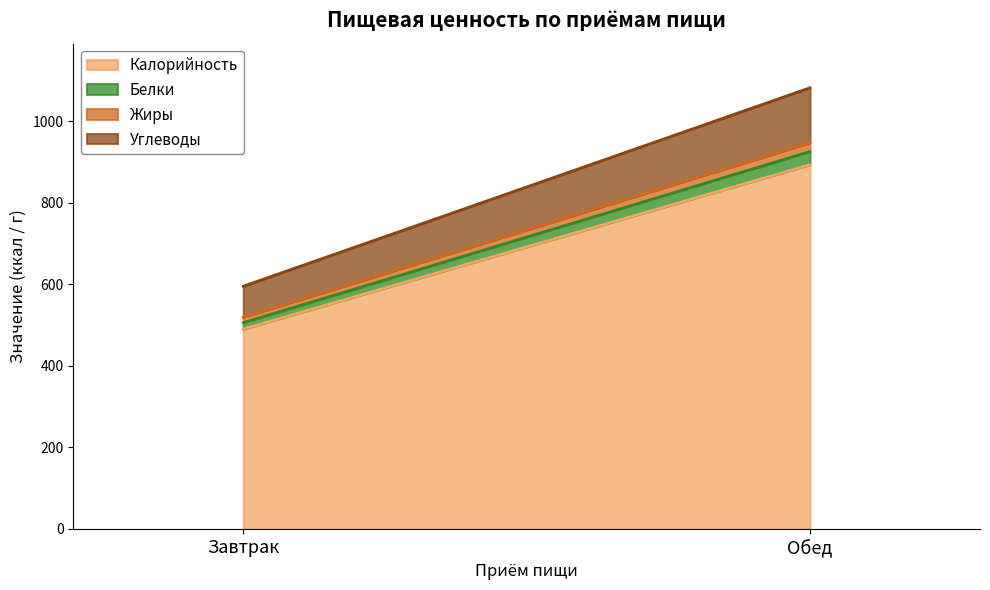

The Углеводы series shows 46.7 at Обед. True or false?

False